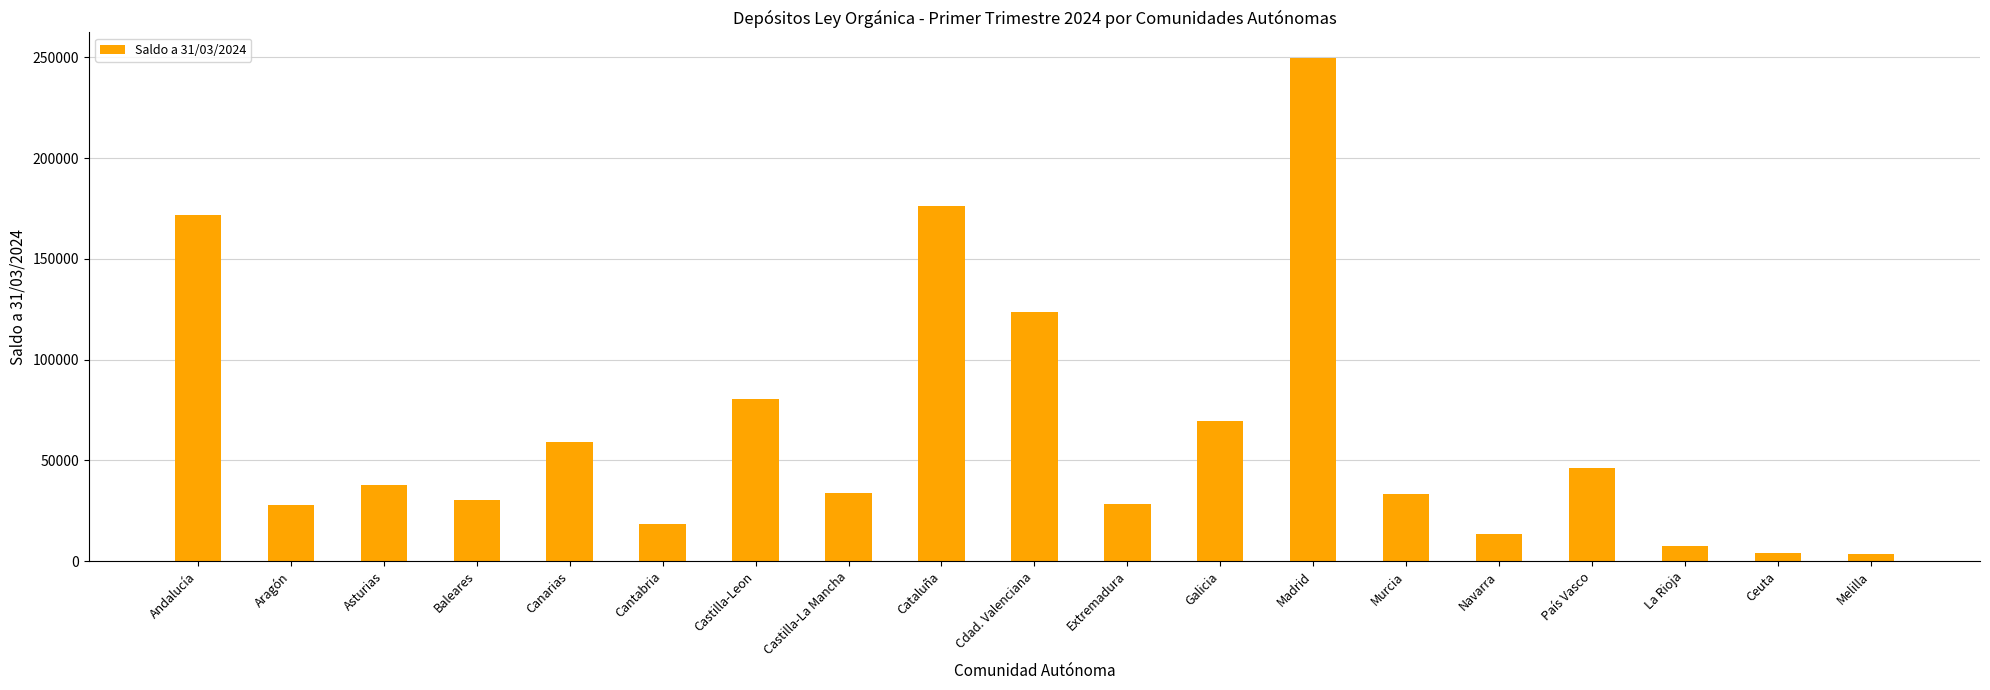

The value at Galicia is 69730. True or false?

True